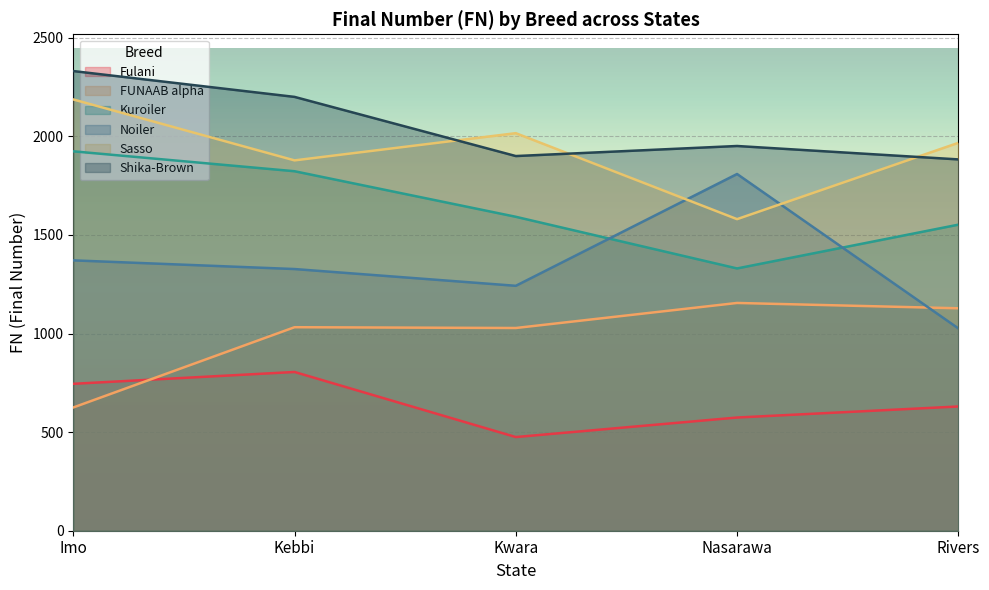

Between Kwara and Imo, which is larger?

Imo